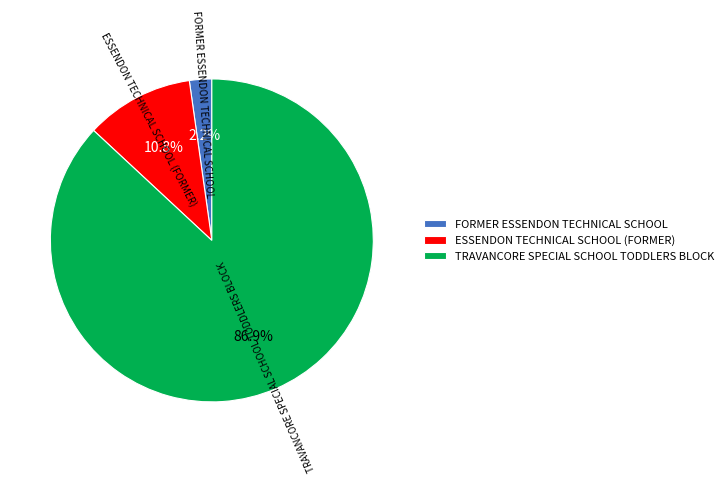

To the nearest percent, what is the difference between the FORMER ESSENDON TECHNICAL SCHOOL and TRAVANCORE SPECIAL SCHOOL TODDLERS BLOCK slice percentages?

85%